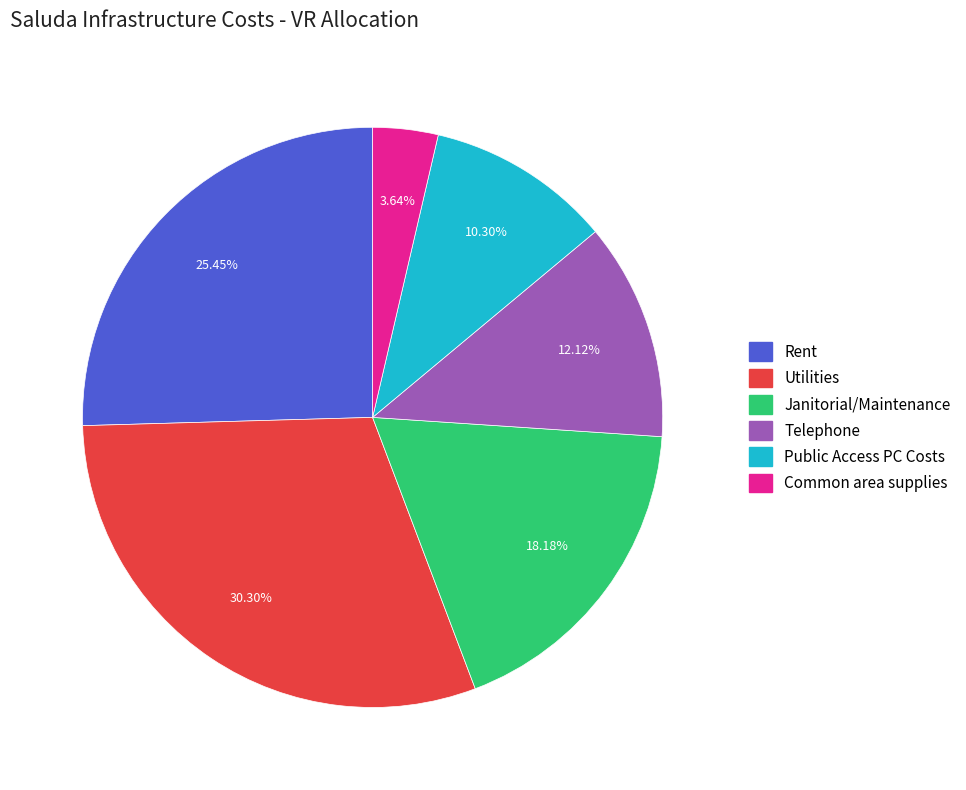

How much of the chart is everything except Public Access PC Costs?

89.7%